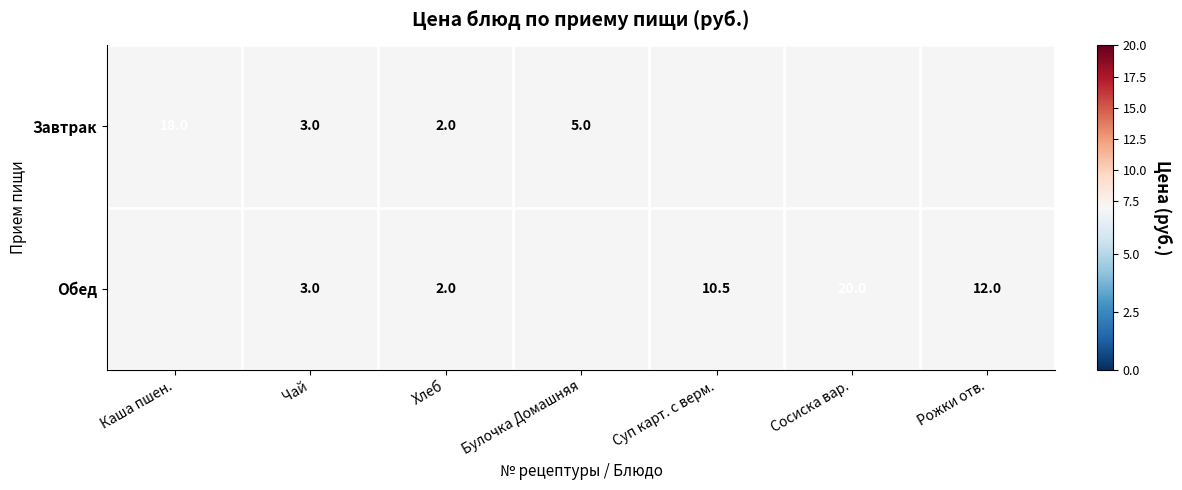

What is the sum of the Завтрак values at Хлеб and Чай?

5.0